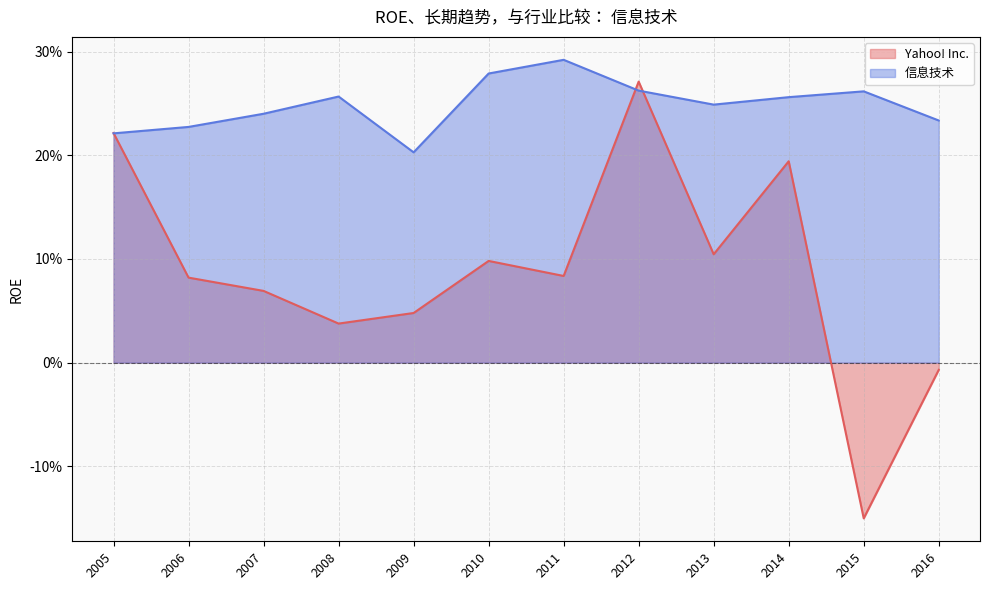

Which series ends up on top after the final intersection of 信息技术 and Yahoo! Inc.?

信息技术